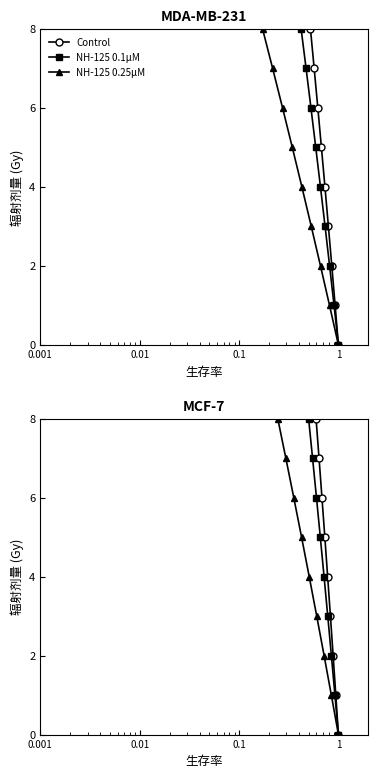

True or false: Control and NH-125 0.25μM intersect in this chart.

False